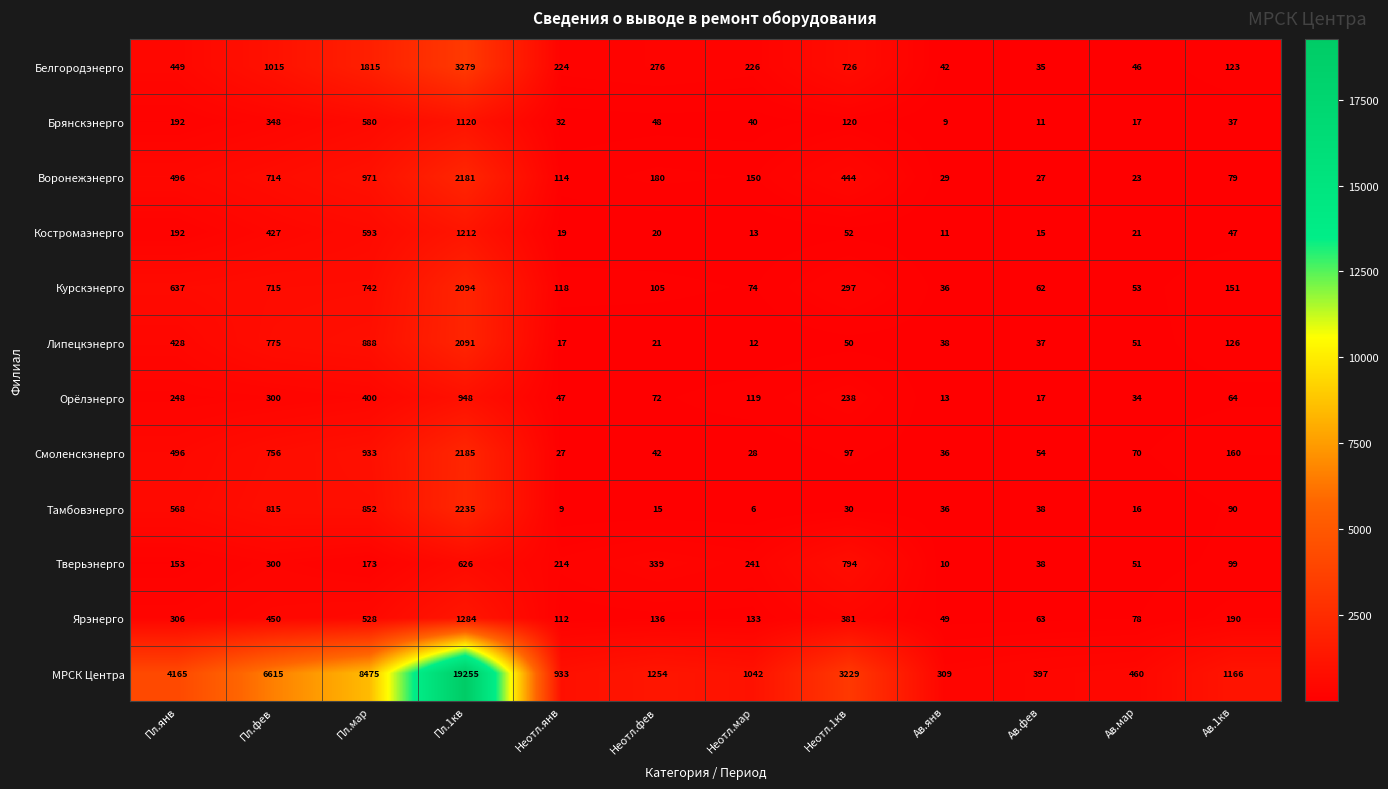

At which label is Курскэнерго closest to 1065?

Пл.мар